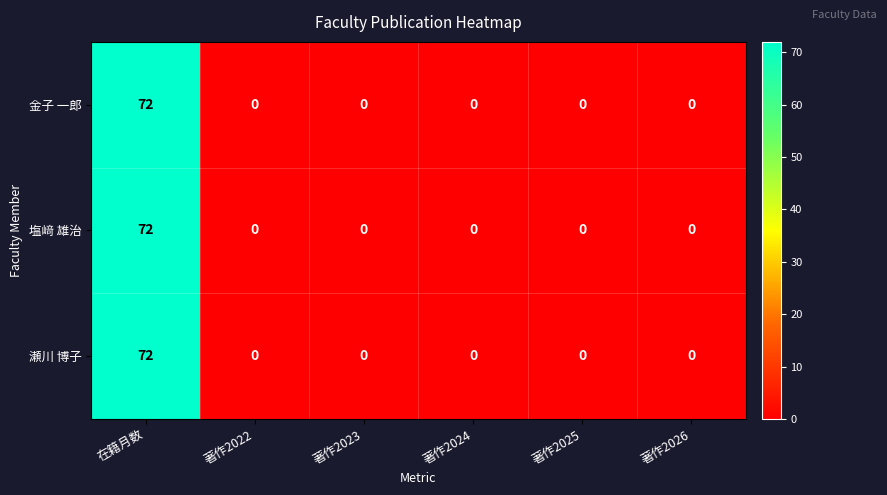

What is the sum of all 瀬川 博子 values?

72